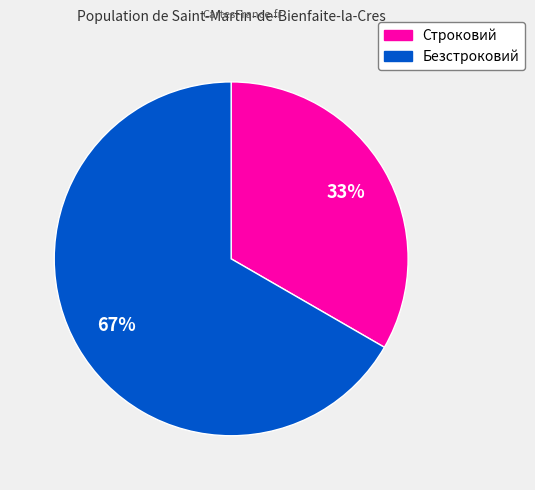

How many segments does this pie chart have?

2